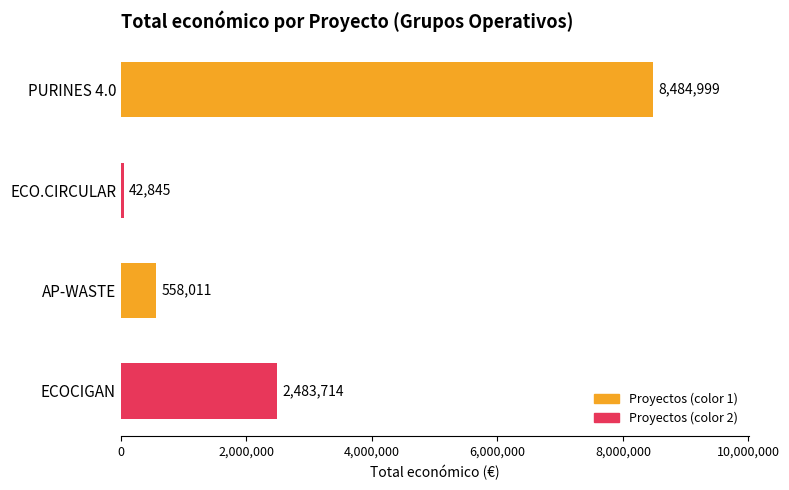

How many data points does each series have?

4